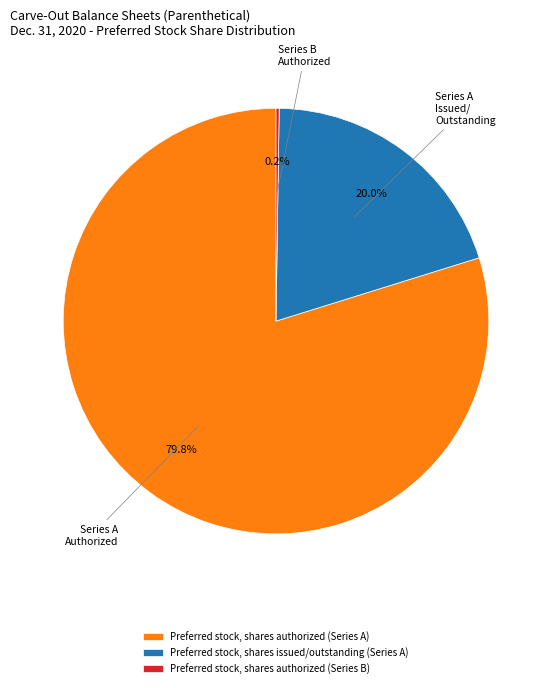

Between Preferred stock, shares issued/outstanding (Series A) and Preferred stock, shares authorized (Series A), which is larger?

Preferred stock, shares authorized (Series A)